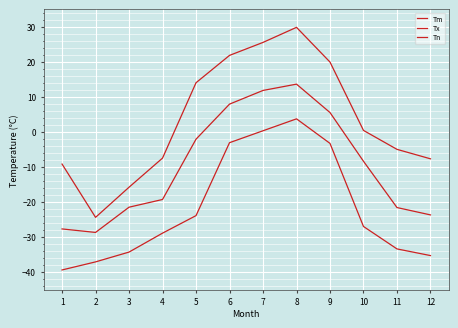

How many lines are shown in the chart?

3